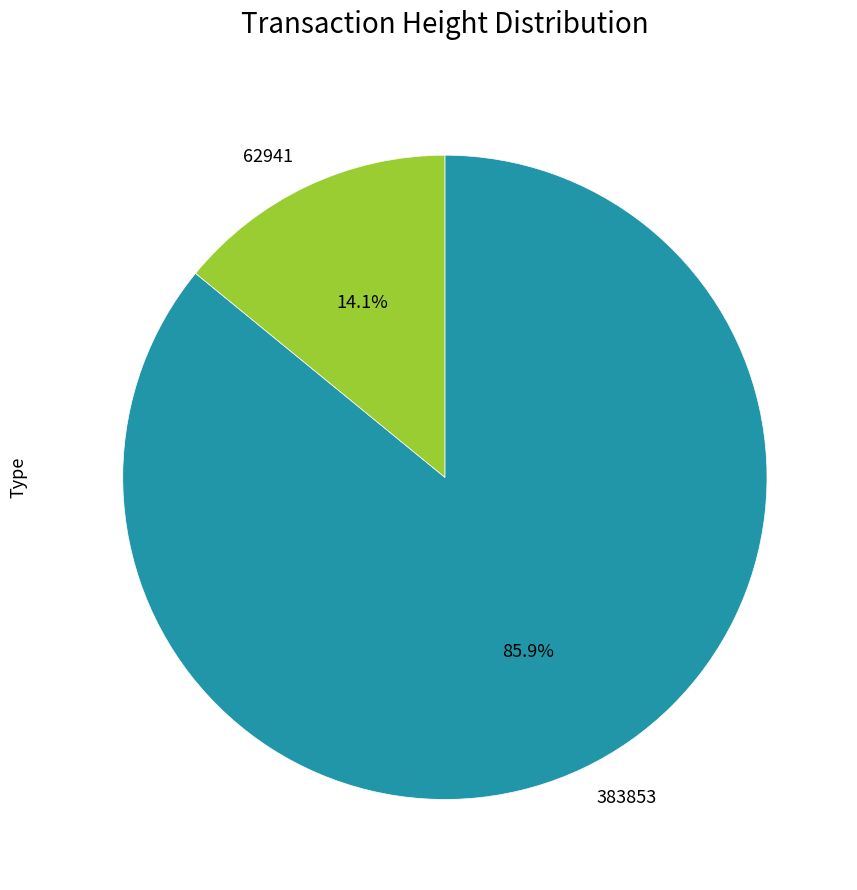

What percentage is the 62941 slice, to the nearest percent?

14%